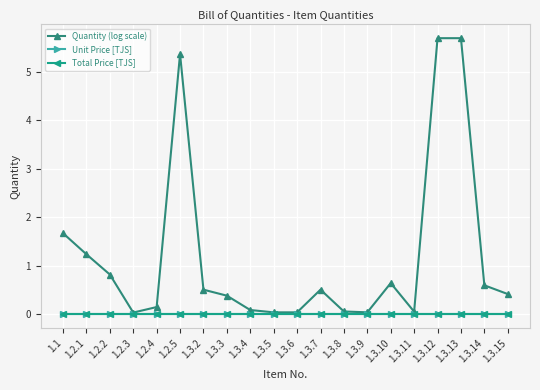

The Unit Price [TJS] series shows 0.0 at 1.3.6. True or false?

True